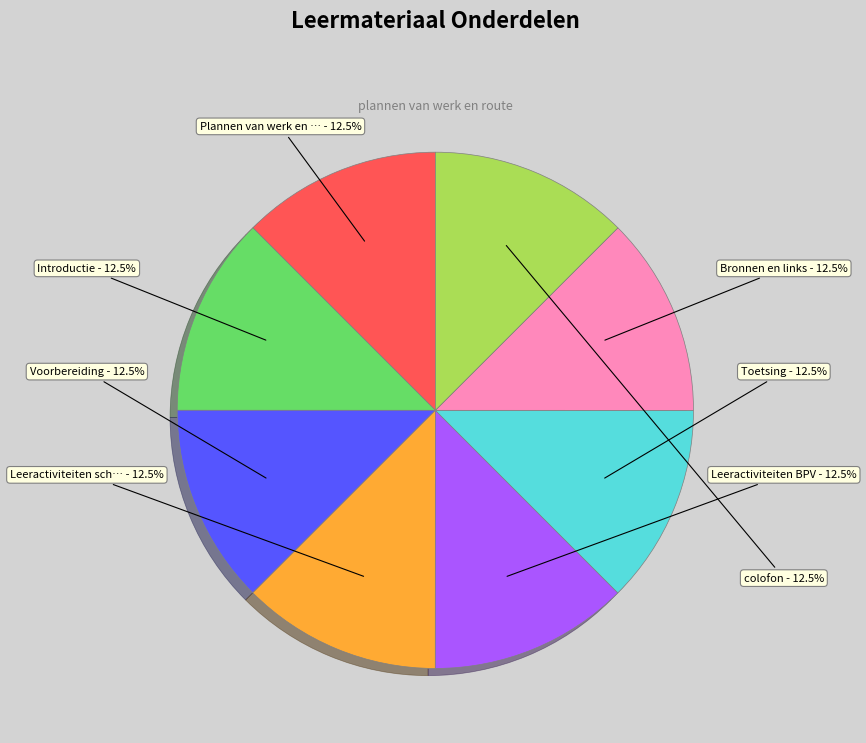

Is there a majority slice in this chart?

No